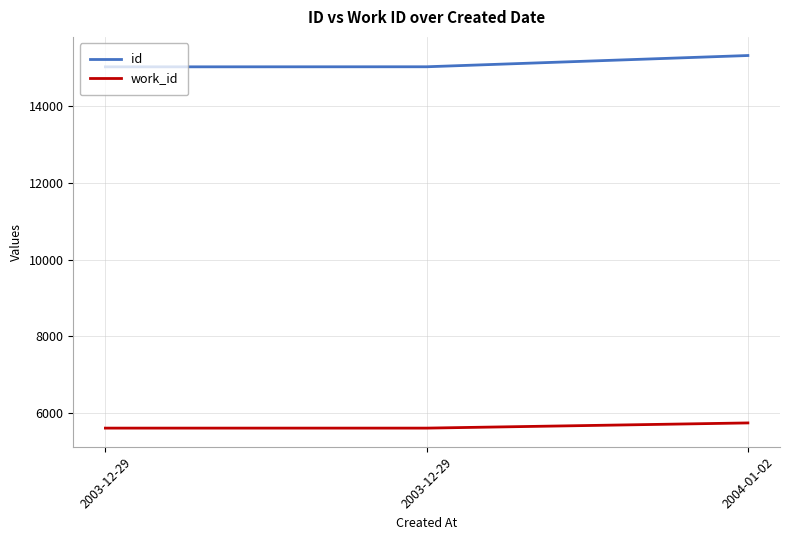

Rank the series at 2003-12-29 from highest to lowest value.

id, work_id